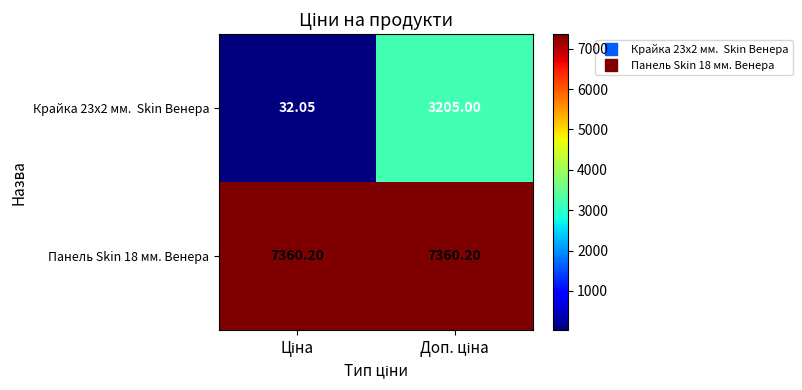

How many series are shown in this chart?

2